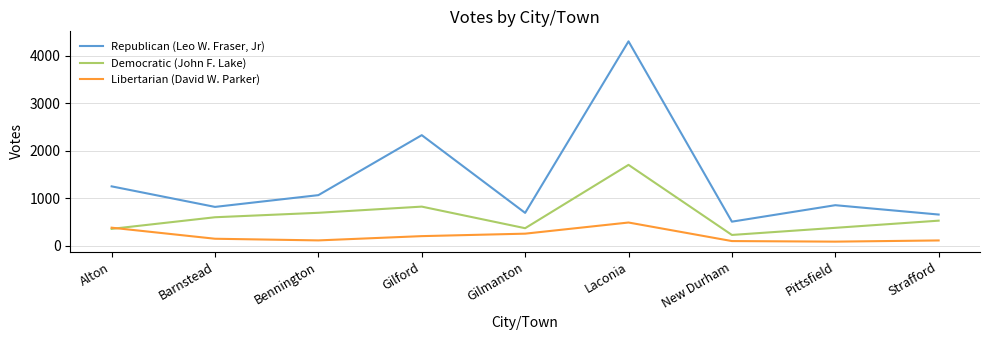

Rank the series by their average value, from highest to lowest.

Republican (Leo W. Fraser, Jr), Democratic (John F. Lake), Libertarian (David W. Parker)